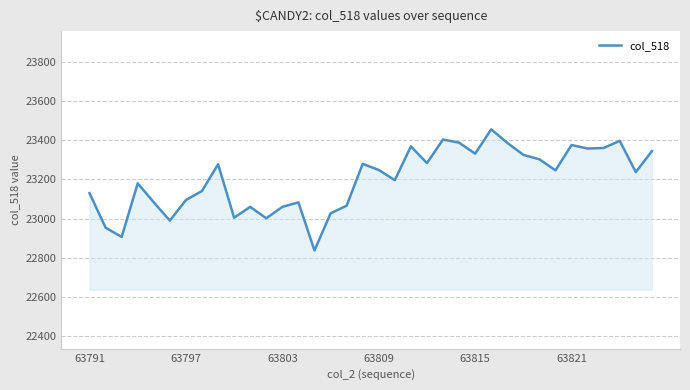

What is the difference between the maximum and second lowest values?

548